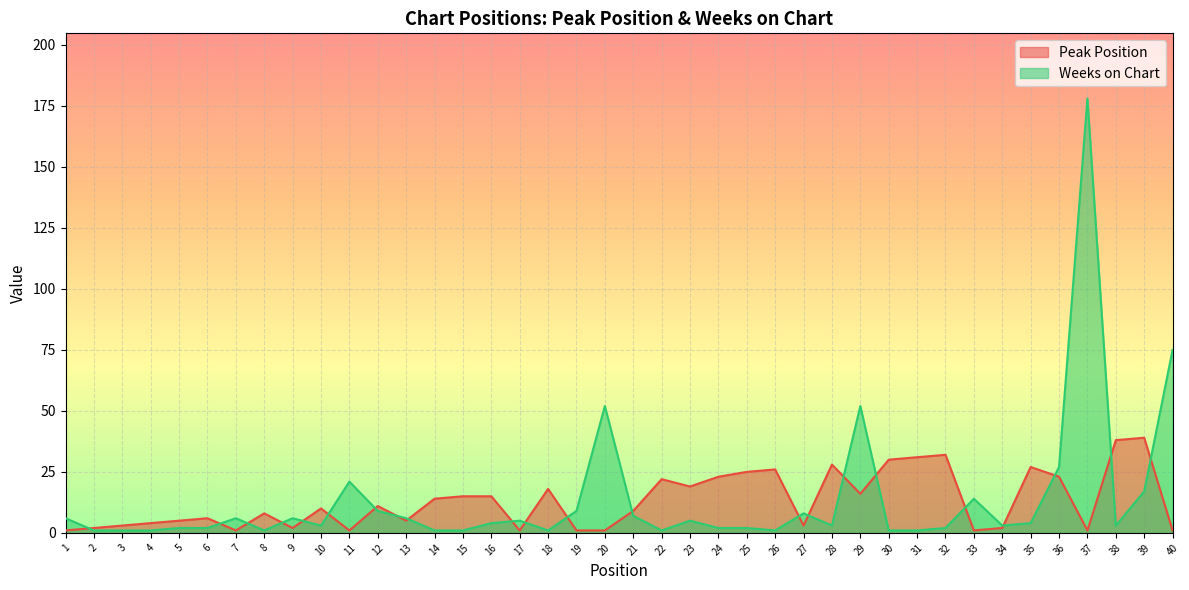

What is the difference between the highest and lowest values at 32?

30